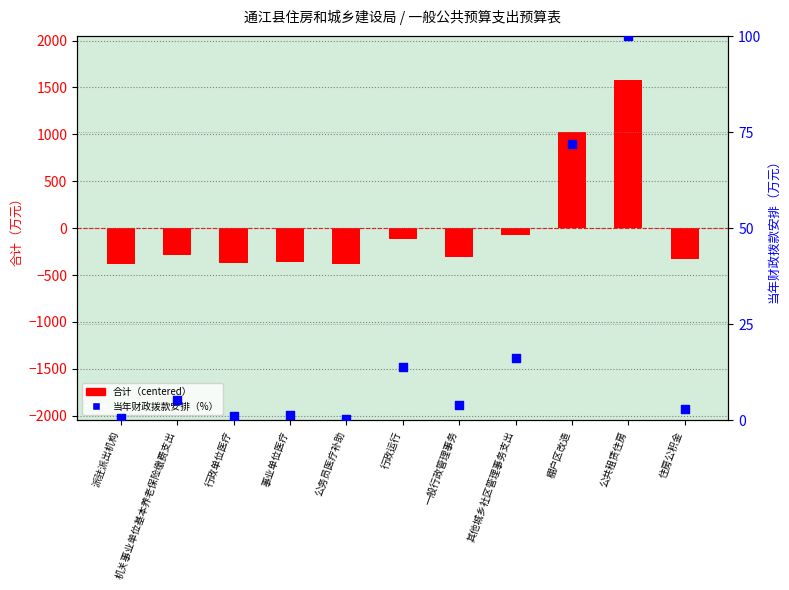

What is the total value across all series at 棚户区改造?

1093.8